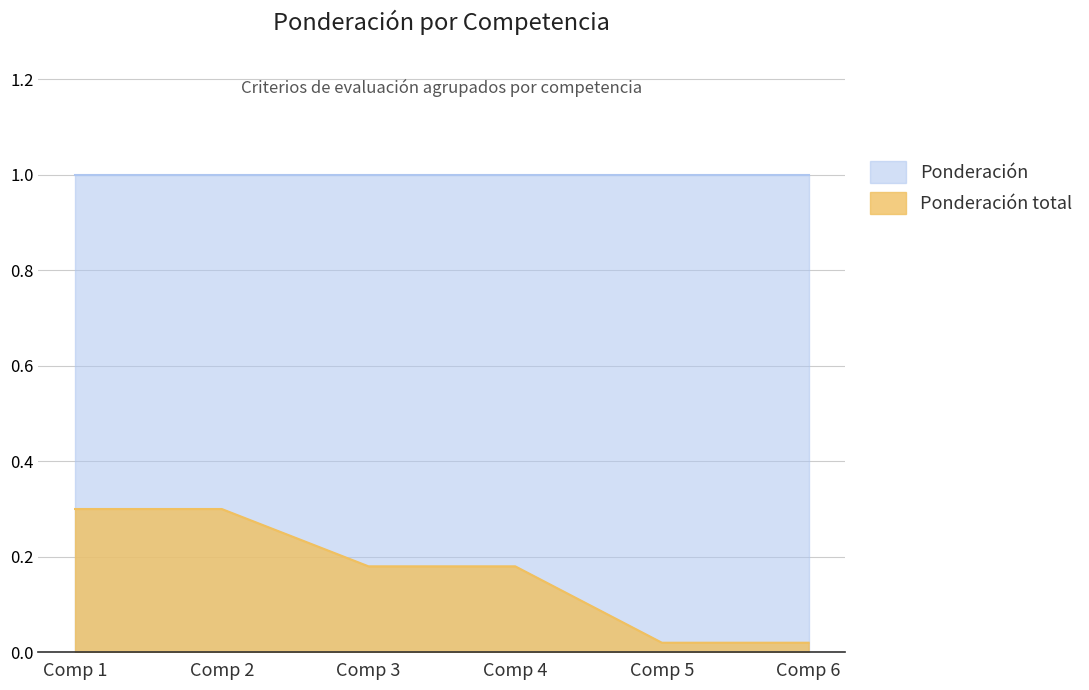

What are all the series names shown in the legend?

Ponderación, Ponderación total